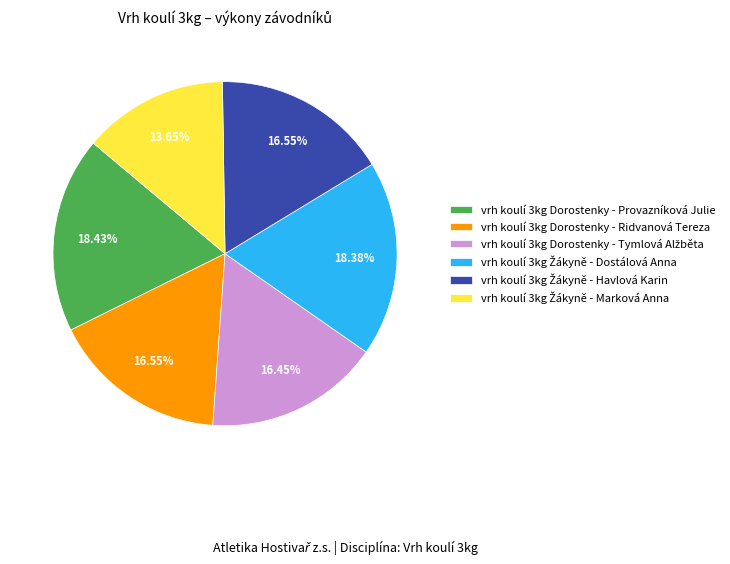

Is there a majority slice in this chart?

No